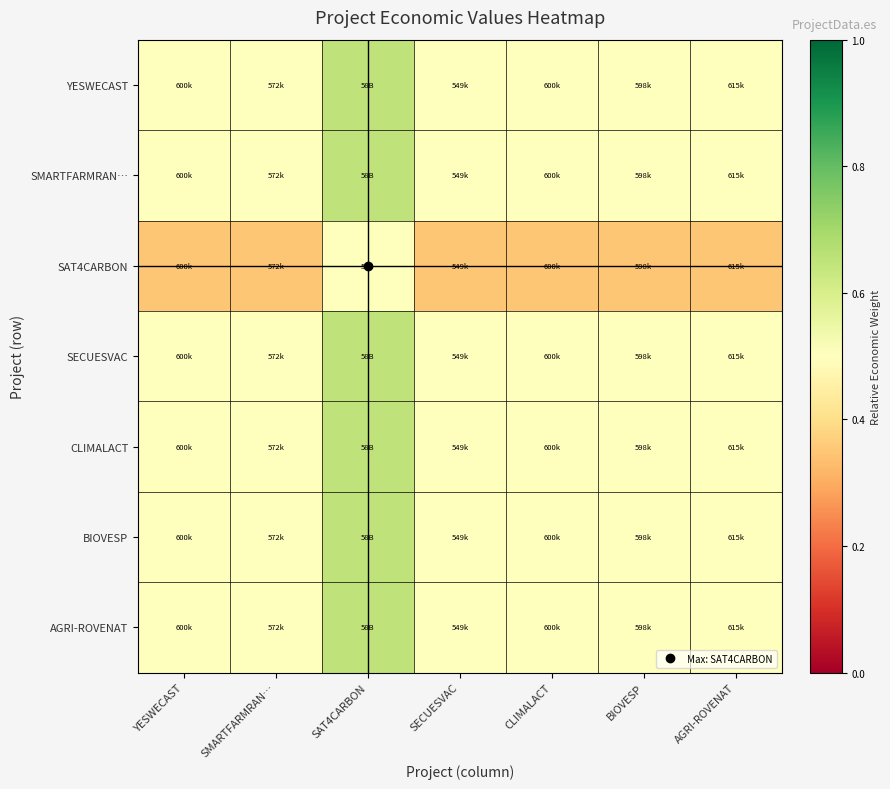

Reading left to right, list all the values displayed in this chart.

YESWECAST: YESWECAST=0.5	SMARTFARMRAN…=0.5	SAT4CARBON=0.7	SECUESVAC=0.5	CLIMALACT=0.5	BIOVESP=0.5	AGRI-ROVENAT=0.5
SMARTFARMRAN…: YESWECAST=0.5	SMARTFARMRAN…=0.5	SAT4CARBON=0.7	SECUESVAC=0.5	CLIMALACT=0.5	BIOVESP=0.5	AGRI-ROVENAT=0.5
SAT4CARBON: YESWECAST=0.3	SMARTFARMRAN…=0.3	SAT4CARBON=0.5	SECUESVAC=0.3	CLIMALACT=0.3	BIOVESP=0.3	AGRI-ROVENAT=0.3
SECUESVAC: YESWECAST=0.5	SMARTFARMRAN…=0.5	SAT4CARBON=0.7	SECUESVAC=0.5	CLIMALACT=0.5	BIOVESP=0.5	AGRI-ROVENAT=0.5
CLIMALACT: YESWECAST=0.5	SMARTFARMRAN…=0.5	SAT4CARBON=0.7	SECUESVAC=0.5	CLIMALACT=0.5	BIOVESP=0.5	AGRI-ROVENAT=0.5
BIOVESP: YESWECAST=0.5	SMARTFARMRAN…=0.5	SAT4CARBON=0.7	SECUESVAC=0.5	CLIMALACT=0.5	BIOVESP=0.5	AGRI-ROVENAT=0.5
AGRI-ROVENAT: YESWECAST=0.5	SMARTFARMRAN…=0.5	SAT4CARBON=0.7	SECUESVAC=0.5	CLIMALACT=0.5	BIOVESP=0.5	AGRI-ROVENAT=0.5